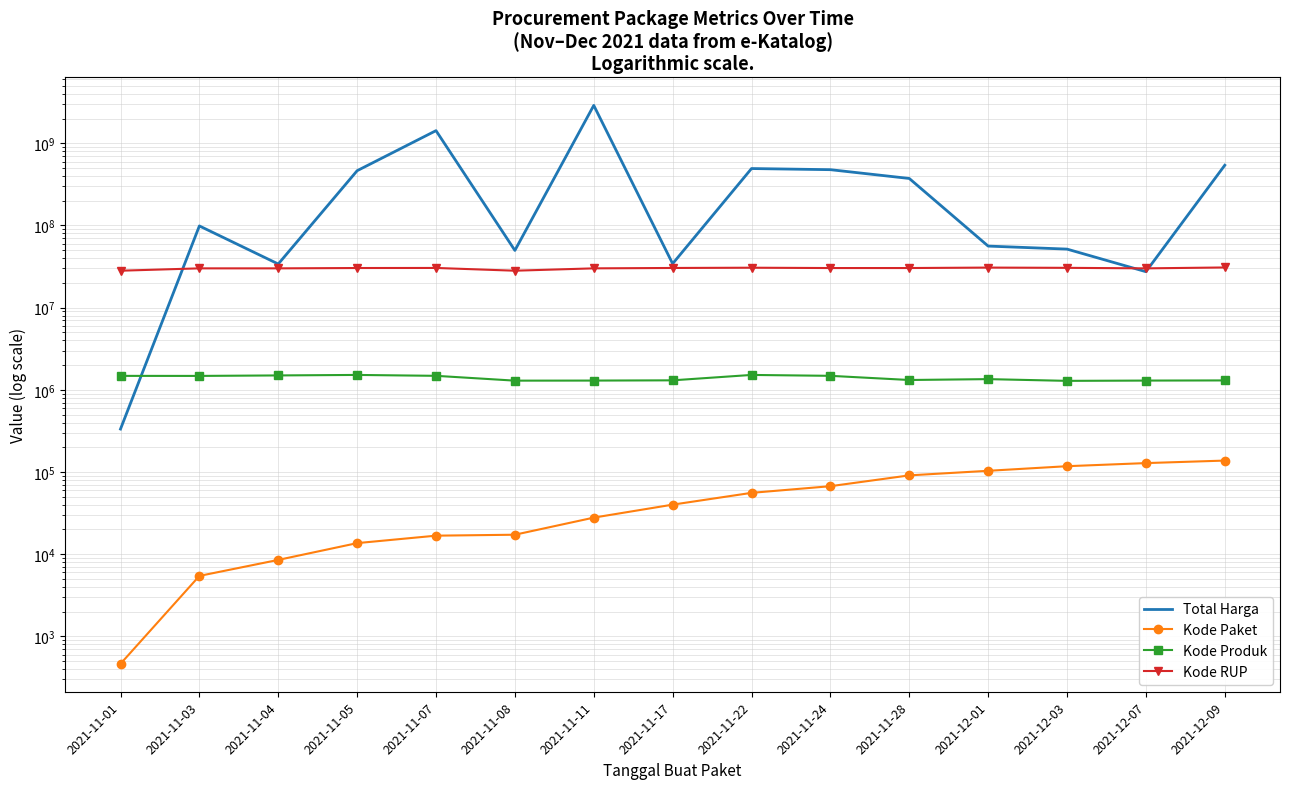

Count the number of categories in the chart.

15